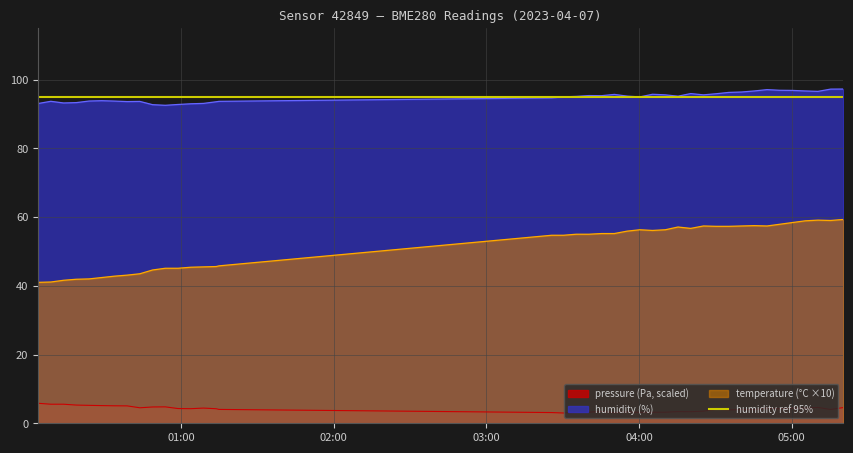

Reading right to left, list all the values displayed in this chart.

pressure: 4.6	4.0	4.6	4.4	4.4	4.2	4.4	4.0	4.0	3.9	4.0	3.5	3.4	3.4	3.2	3.2	3.2	3.3	3.1	3.5	3.2	3.2	3.0	3.1	4.0	4.2	4.4	4.2	4.3	4.8	4.7	4.5	5.1	5.1	5.1	5.2	5.3	5.5	5.5	5.8
humidity: 97.2	97.2	96.6	96.7	96.8	96.9	97.1	96.7	96.4	96.3	95.9	95.5	95.9	95.2	95.5	95.7	95.0	95.2	95.7	95.3	95.3	95.1	95.0	94.7	93.7	93.5	93.1	93.0	92.8	92.5	92.7	93.6	93.6	93.7	93.8	93.8	93.3	93.2	93.7	93.0
temperature: 59.3	59.0	59.1	58.9	58.4	57.9	57.4	57.5	57.4	57.3	57.3	57.4	56.7	57.1	56.3	56.1	56.3	55.9	55.2	55.2	55.0	55.0	54.7	54.7	45.8	45.6	45.5	45.4	45.1	45.1	44.6	43.5	43.1	42.8	42.4	42.0	41.9	41.6	41.1	41.0